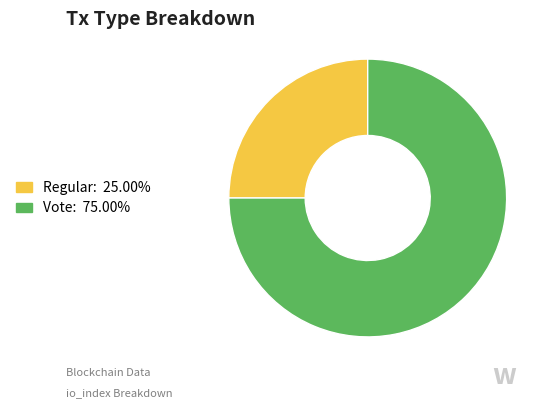

The Regular slice represents 25% of the pie. True or false?

True